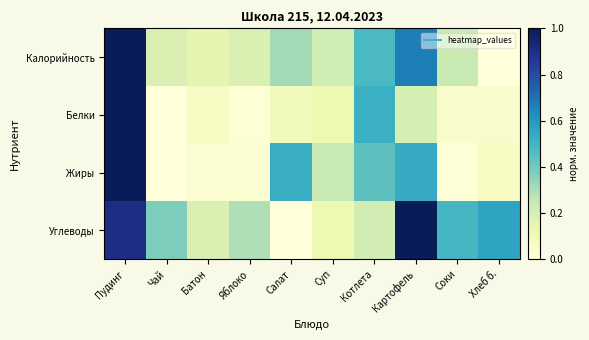

List the series in order of their peak value, lowest first.

Калорийность, Белки, Жиры, Углеводы